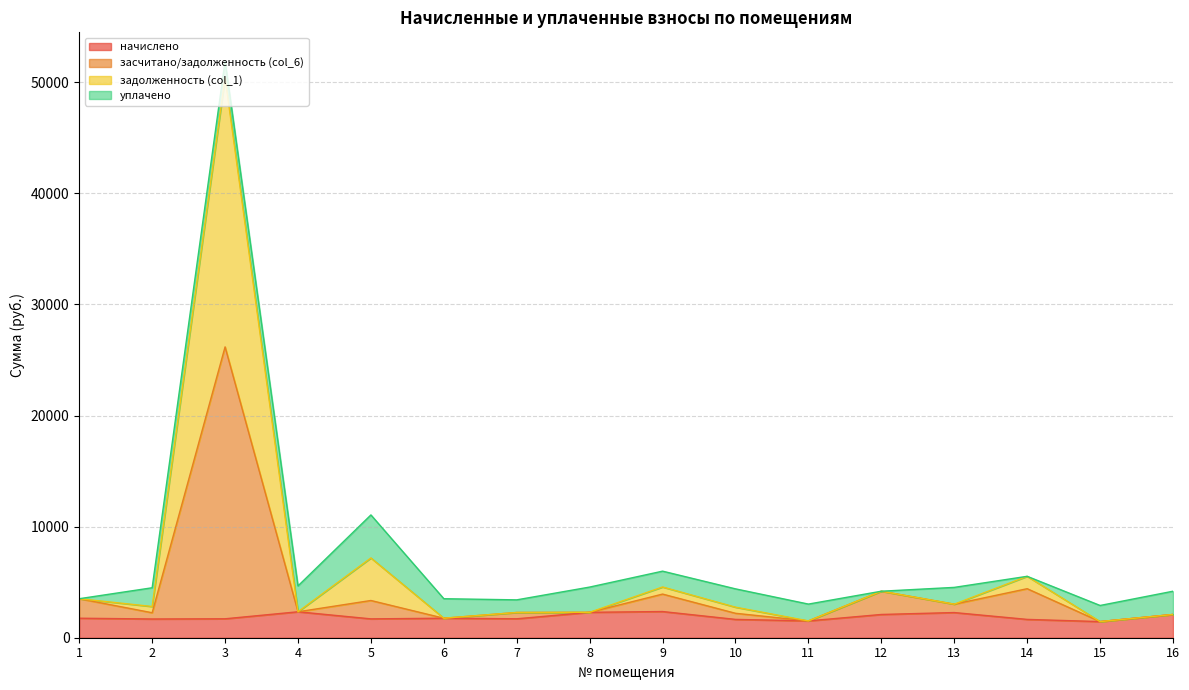

What is the total value across all series at 16?

4186.6